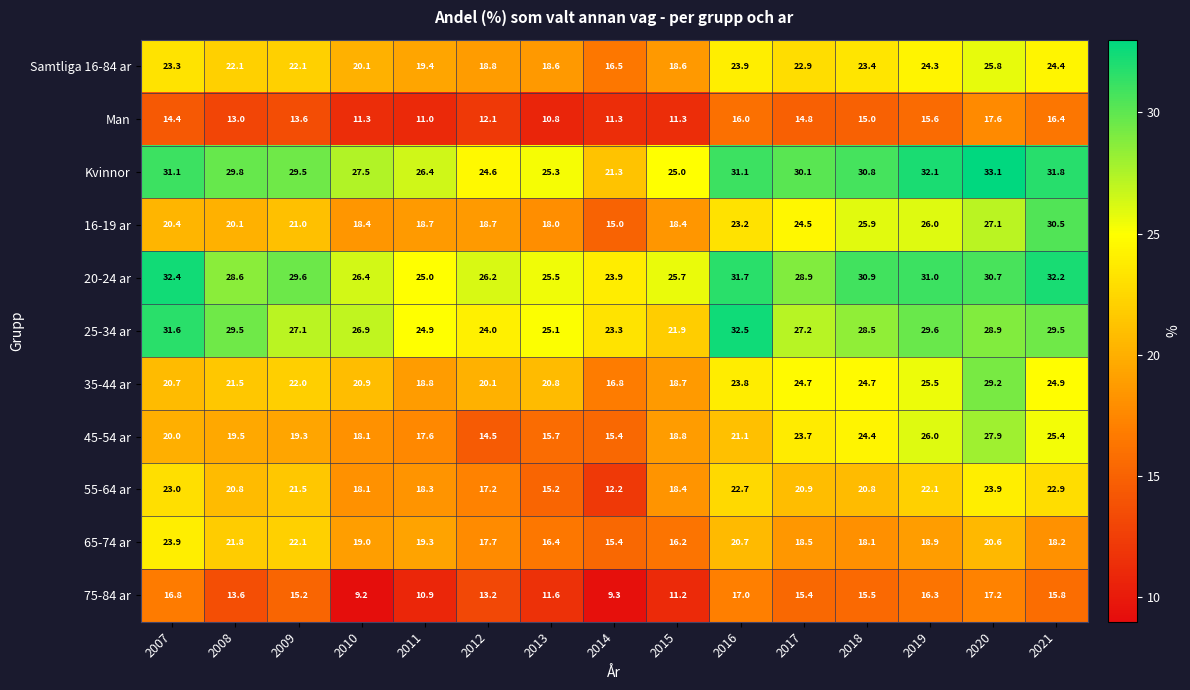

Which series has the widest spread of values?

16-19 ar